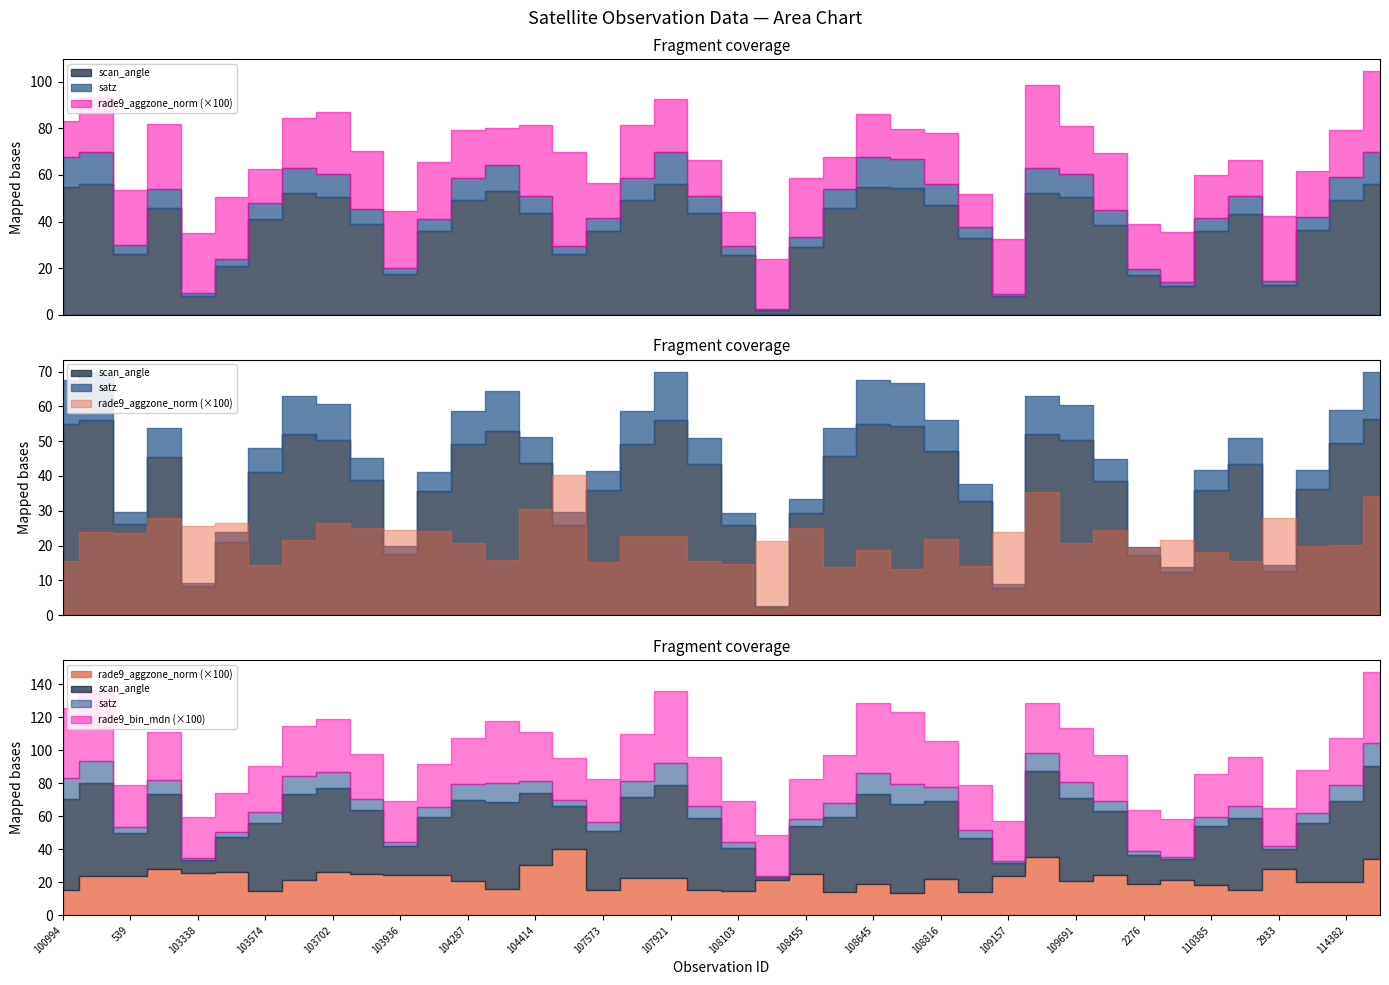

What is the maximum value shown in the chart?

70.0